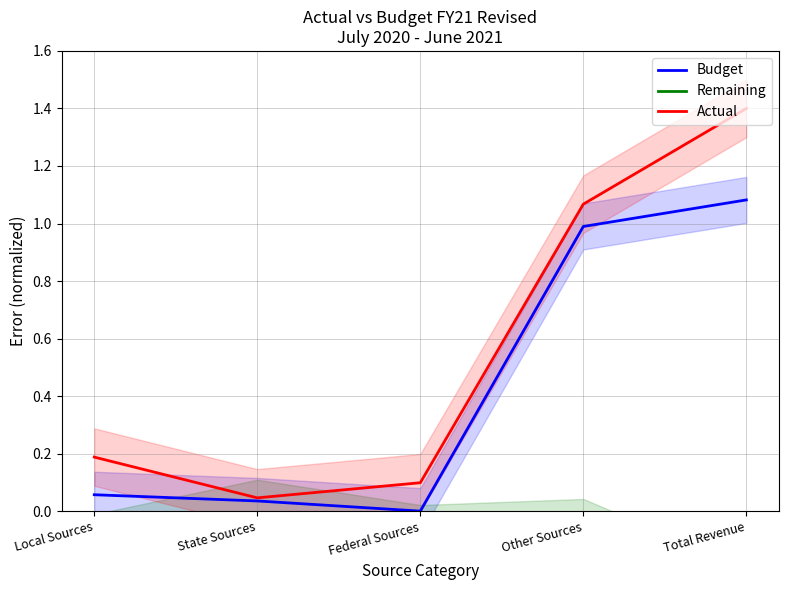

Which has a higher value, Total Revenue or Local Sources?

Total Revenue